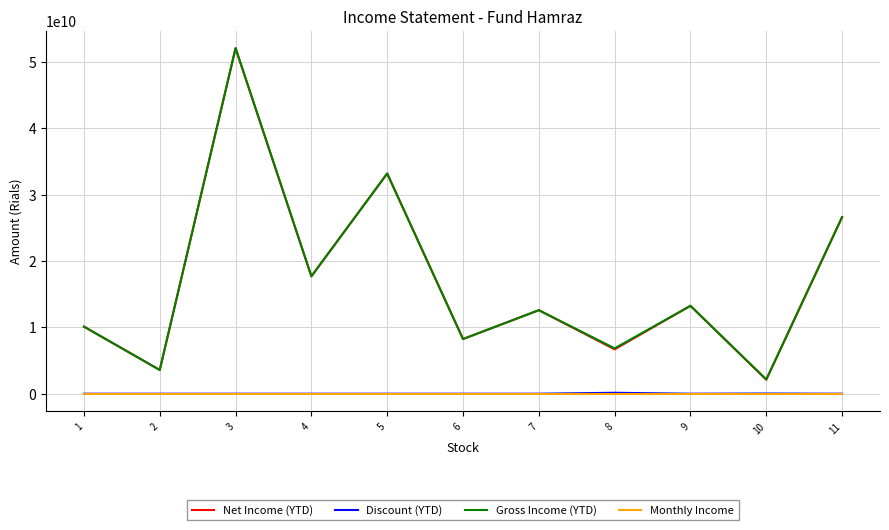

At which category is the sum across all series the highest?

3